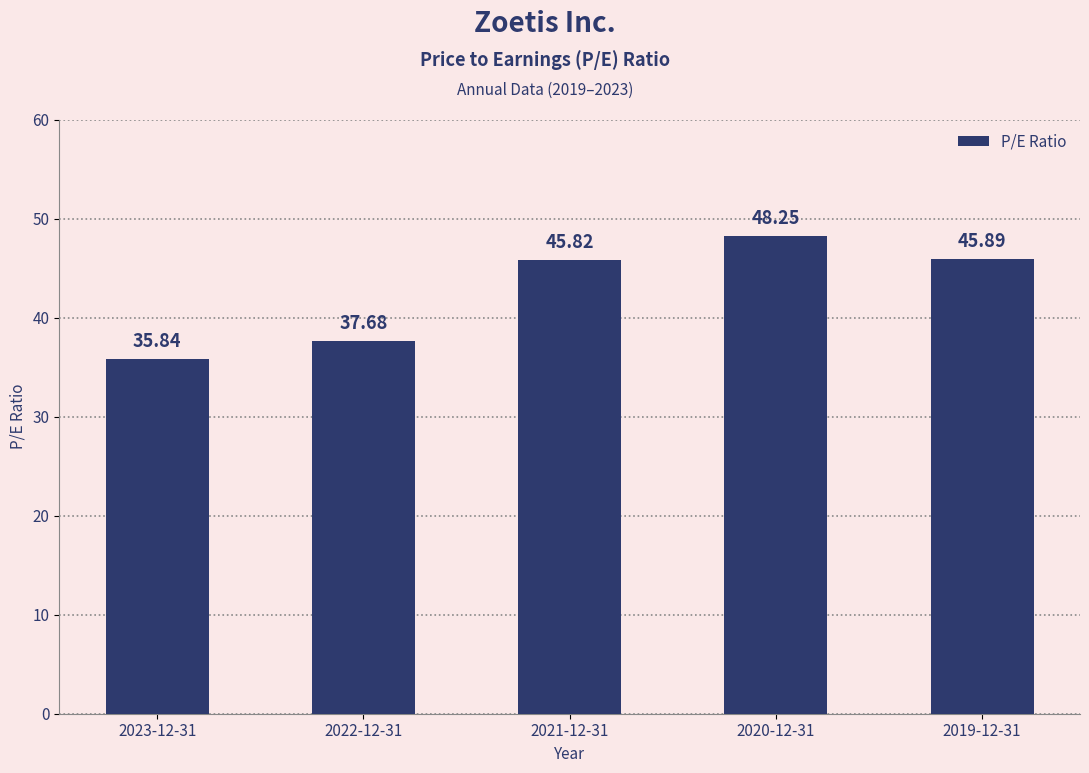

Approximately how many times larger is the value at 2021-12-31 compared to 2023-12-31?

1.3